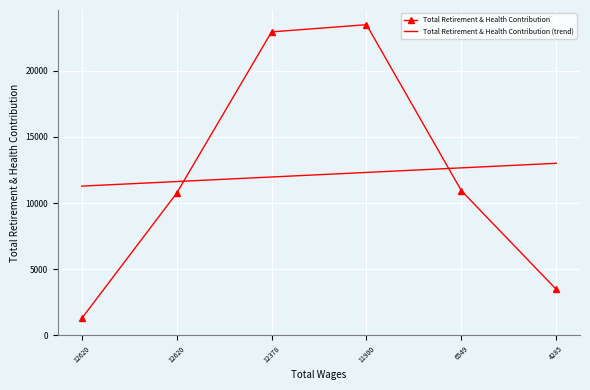

Which series has the largest total across all categories?

Total Retirement & Health Contribution